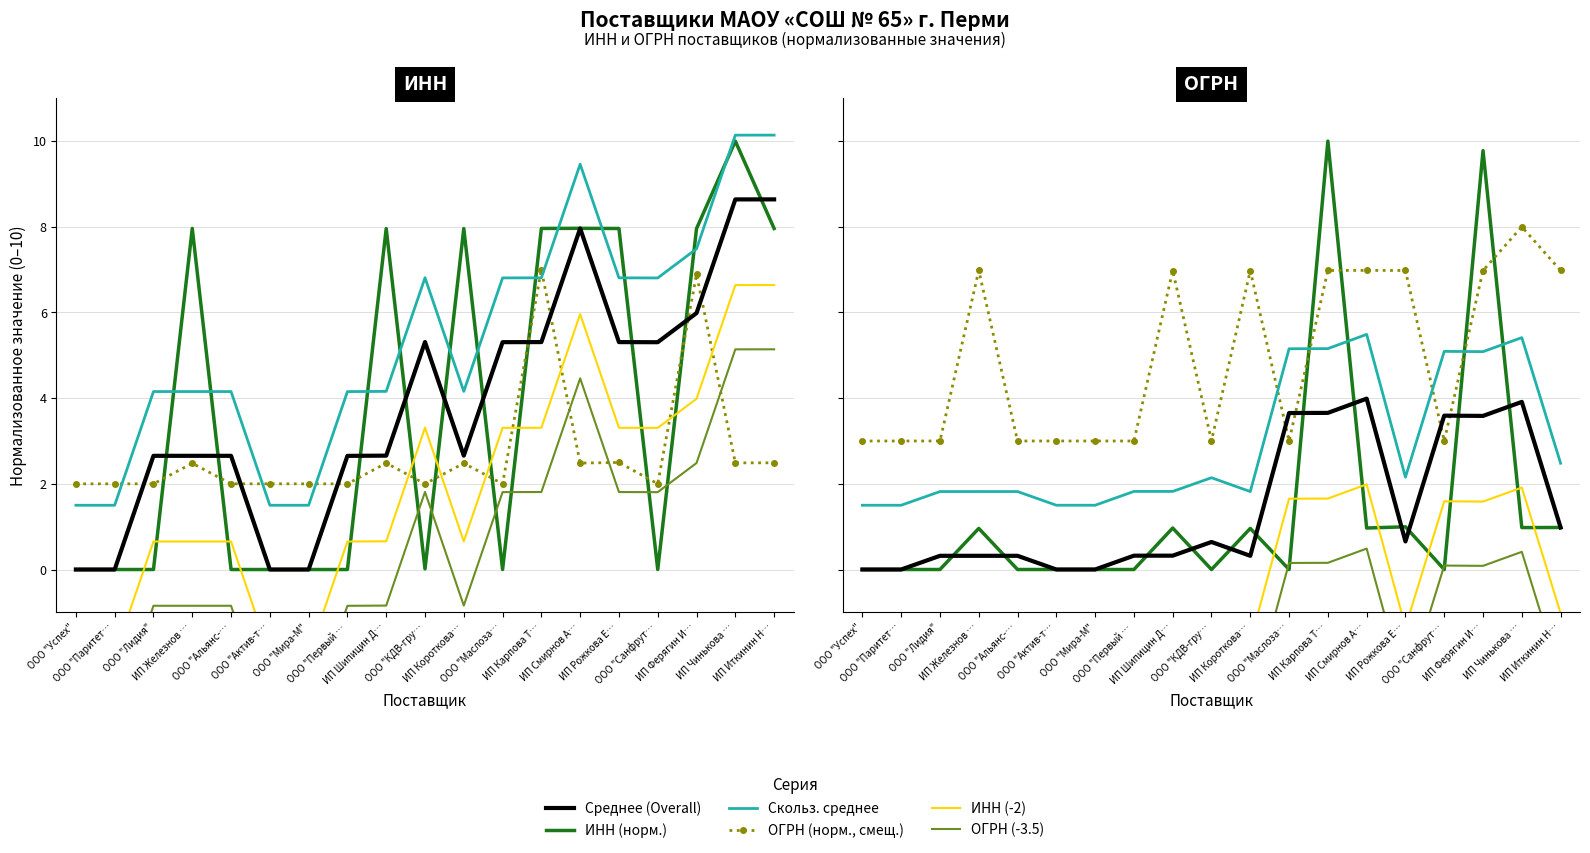

True or false: Среднее (Overall) has a value of 2.0 at ИП Чинькова ….

False